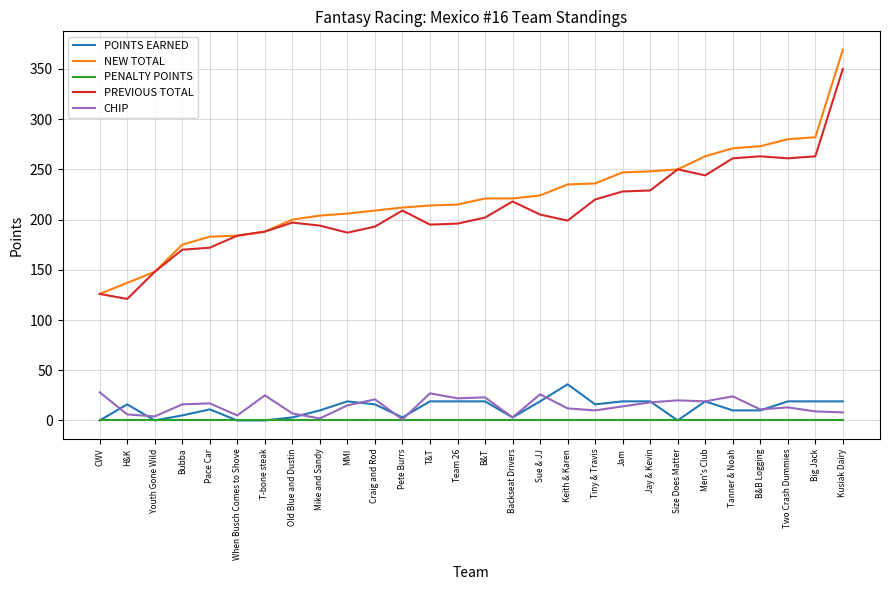

The POINTS EARNED series shows 16 at Craig and Rod. True or false?

True